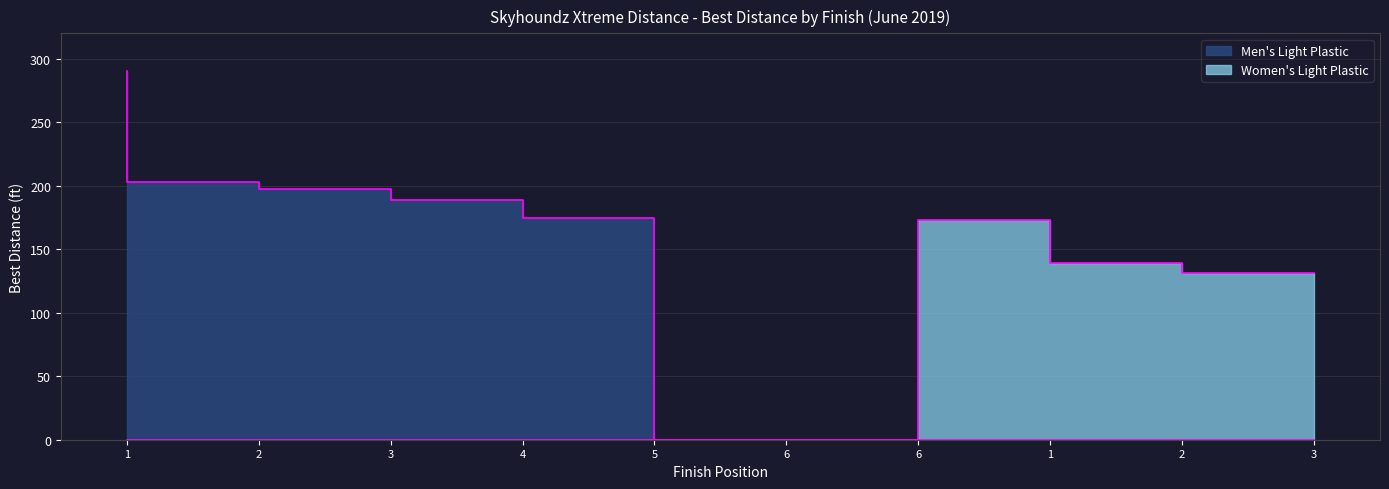

Which series has the largest total across all categories?

Men's Light Plastic